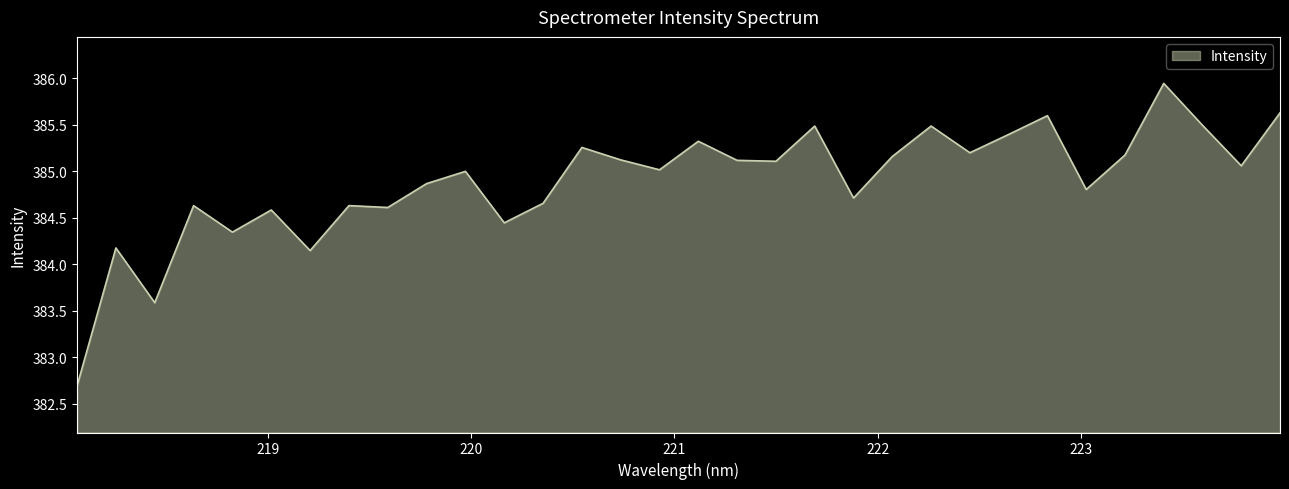

What is the smallest value displayed?

382.7